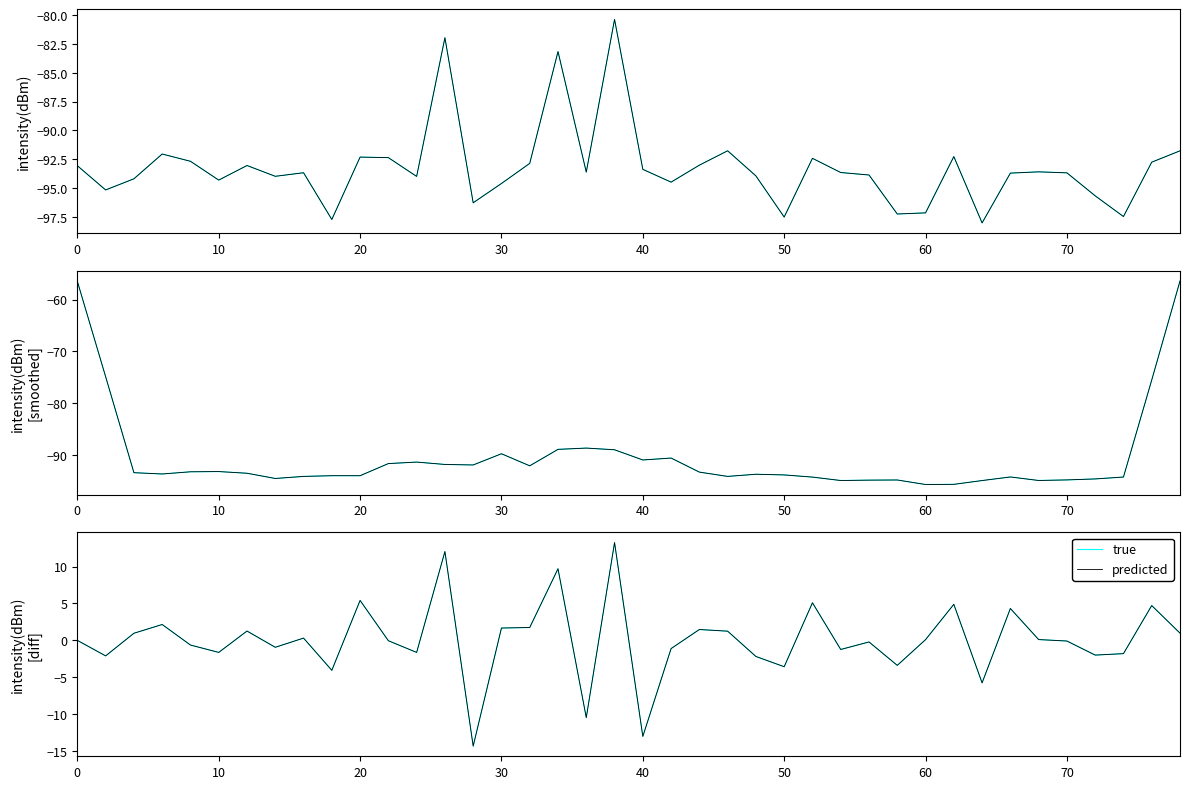

Does the chart have visible grid lines?

No